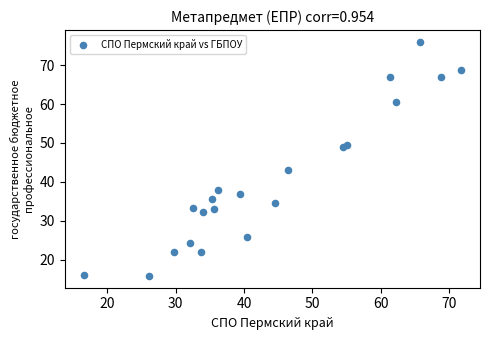

What Y value in the scatter plot is closest to 45?

43.0